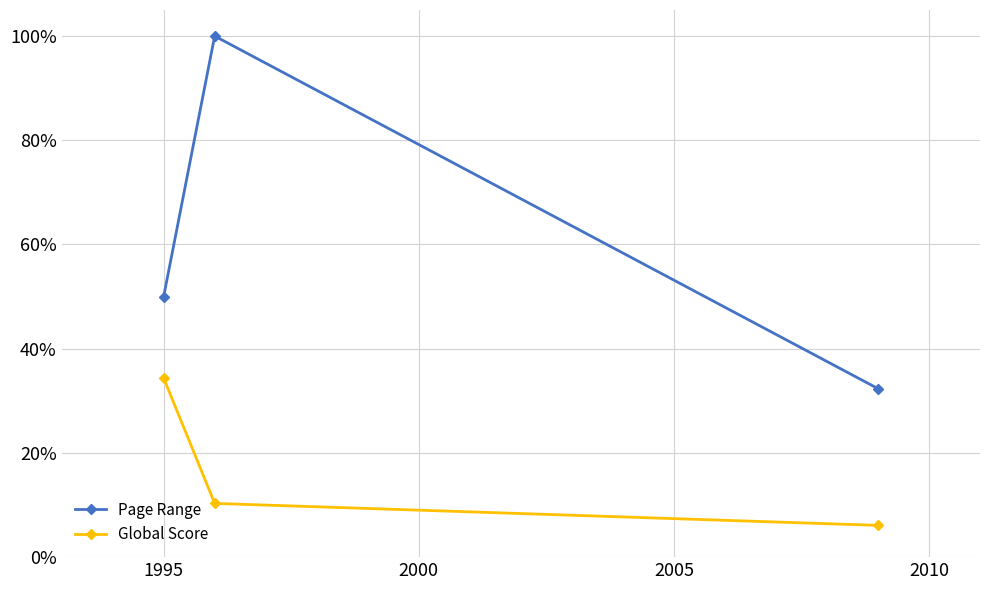

How many Page Range values are between 0 and 1?

3